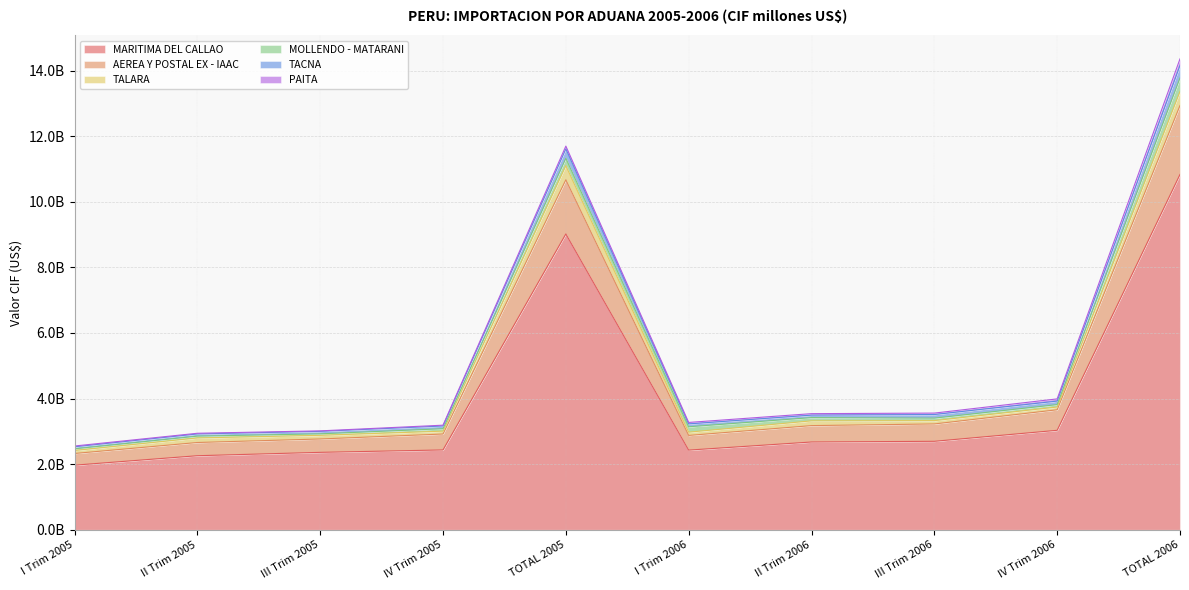

In MARITIMA DEL CALLAO, how many points are higher than both neighbors (excluding endpoints)?

1